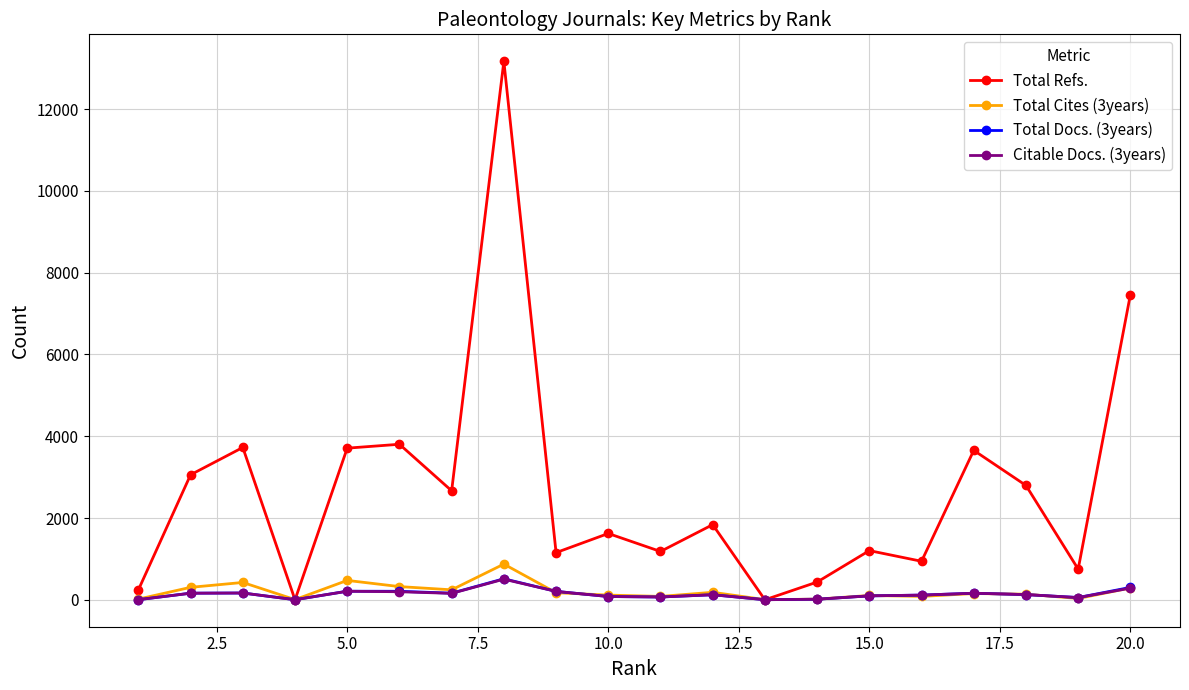

True or false: Total Cites (3years) has more than 0 interior local peaks.

True